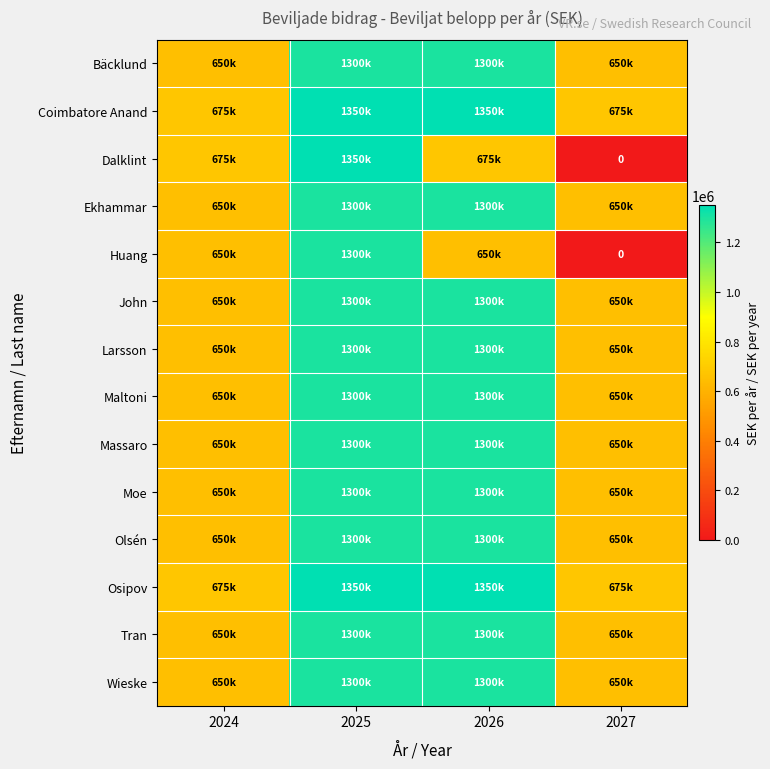

The value of Ekhammar at 2027 is 314518. True or false?

False